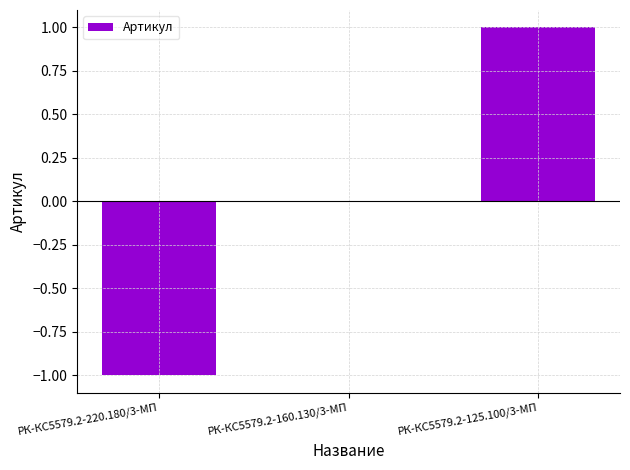

Reading left to right, extract all data points from this chart.

-1	0	1